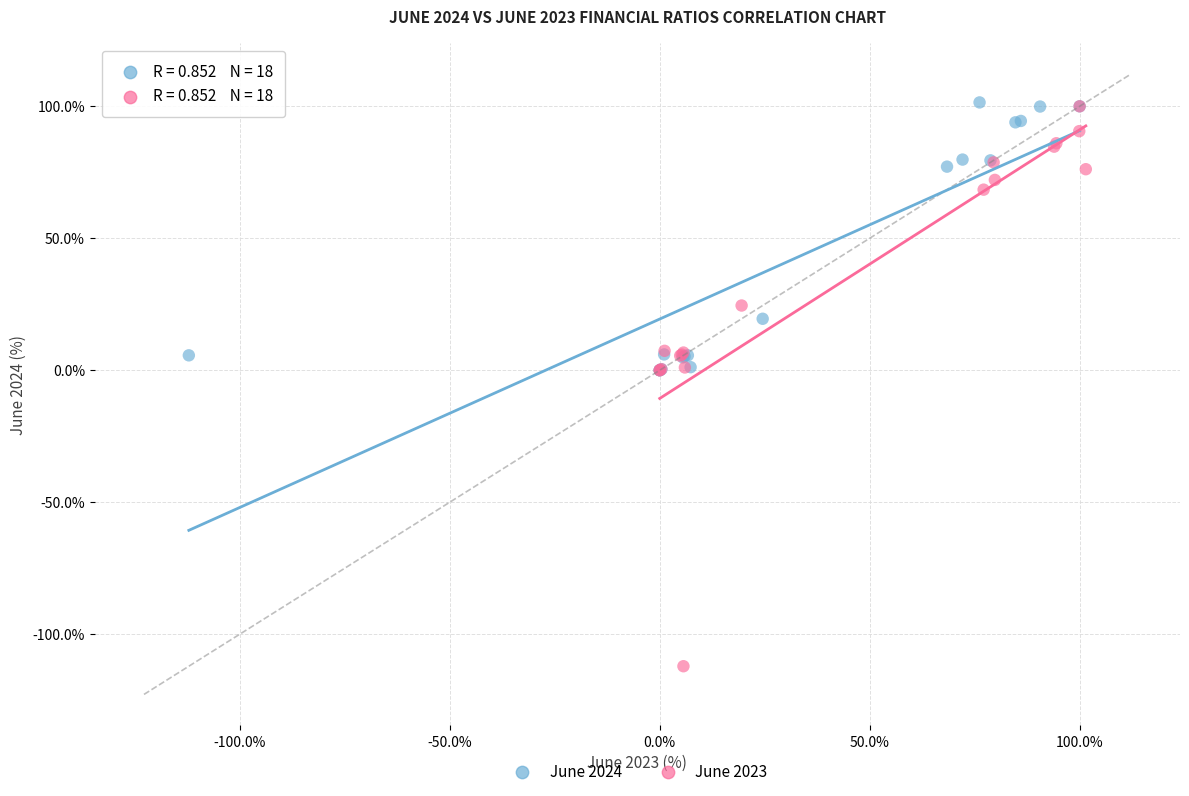

What are all the series names shown in the legend?

June 2024, June 2023